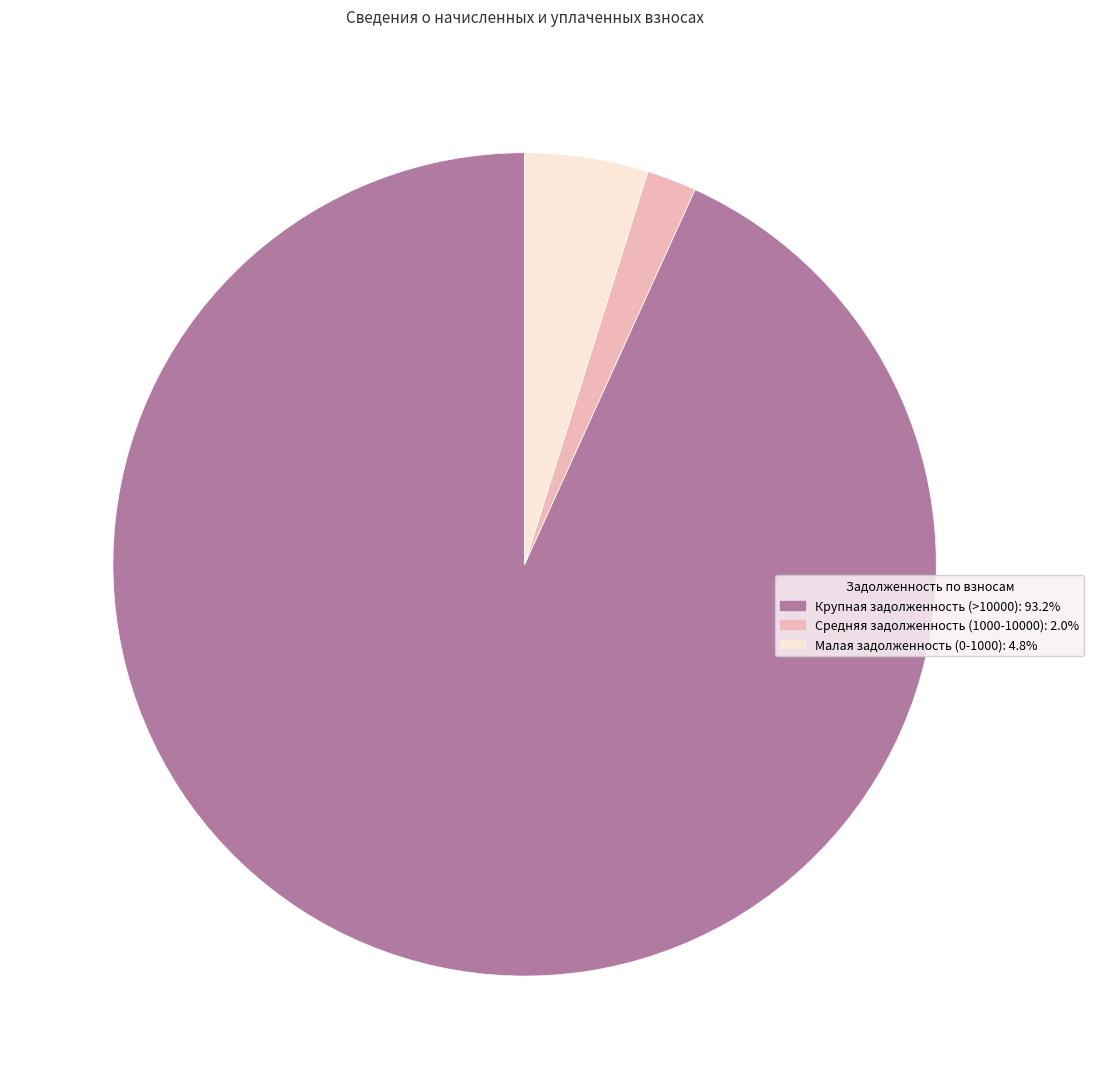

Combined, do Малая задолженность (0-1000): 4.8% and Крупная задолженность (>10000): 93.2% account for over 50%?

Yes